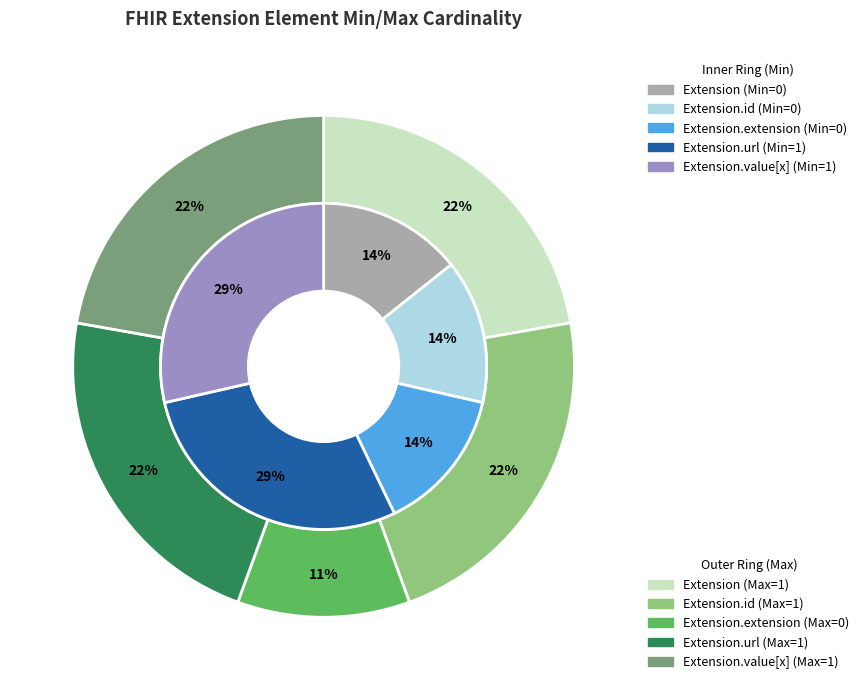

What is the largest slice in the pie chart?

Extension.url